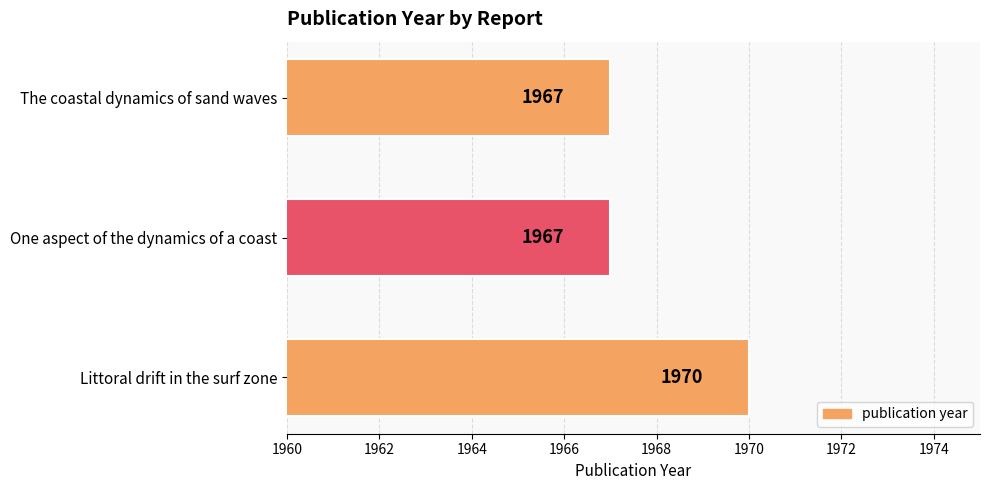

Count the values in the range 1967 to 1970.

3